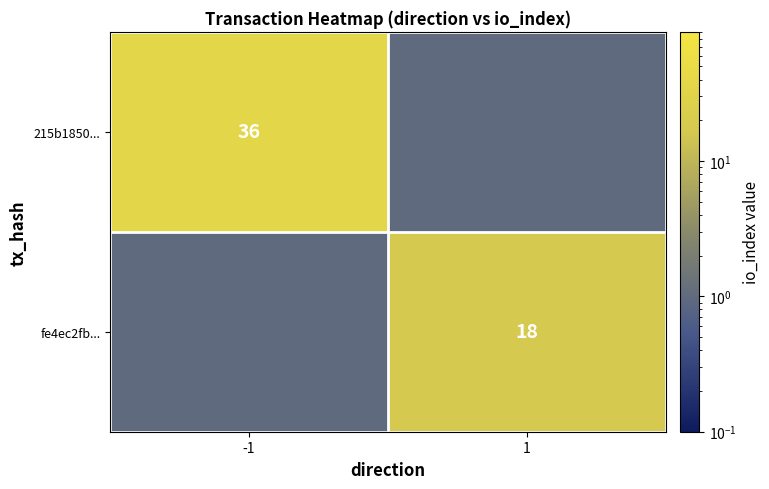

Is the value of 215b1850... at -1 greater than the value of fe4ec2fb... at -1?

Yes